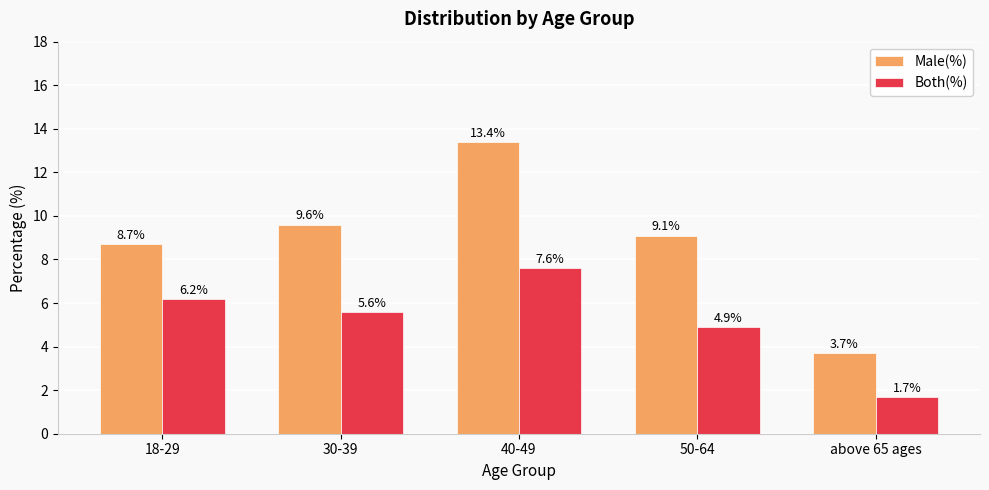

Rank the categories by Both(%) value from lowest to highest.

above 65 ages, 50-64, 30-39, 18-29, 40-49